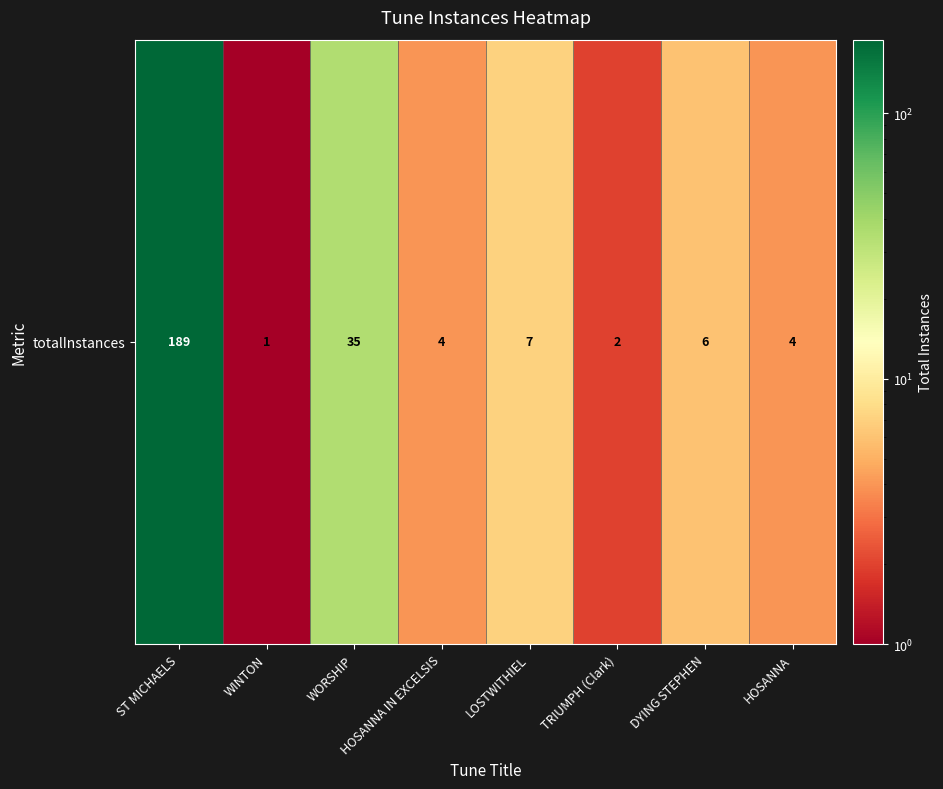

What is the sum of all values?

248